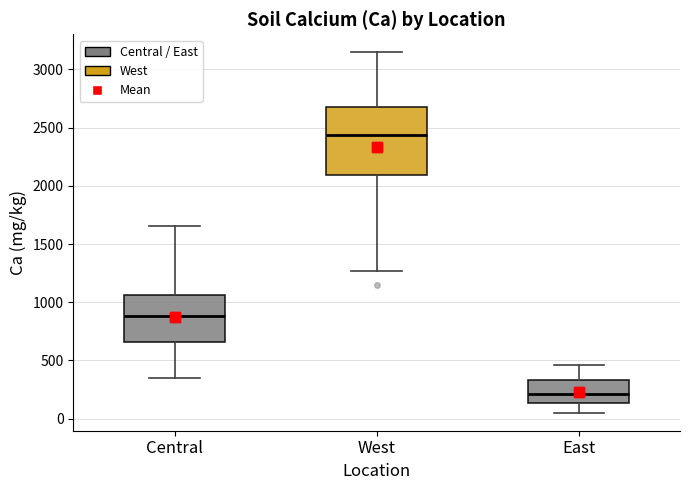

Which box is the tallest, from its lower edge to its upper edge?

West